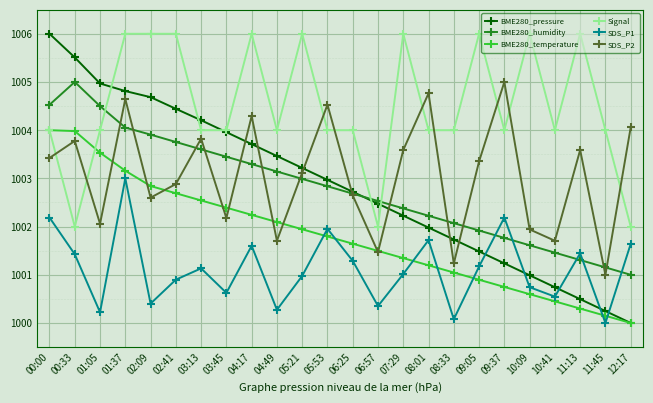

The SDS_P1 series shows 1000.6 at 03:45. True or false?

True